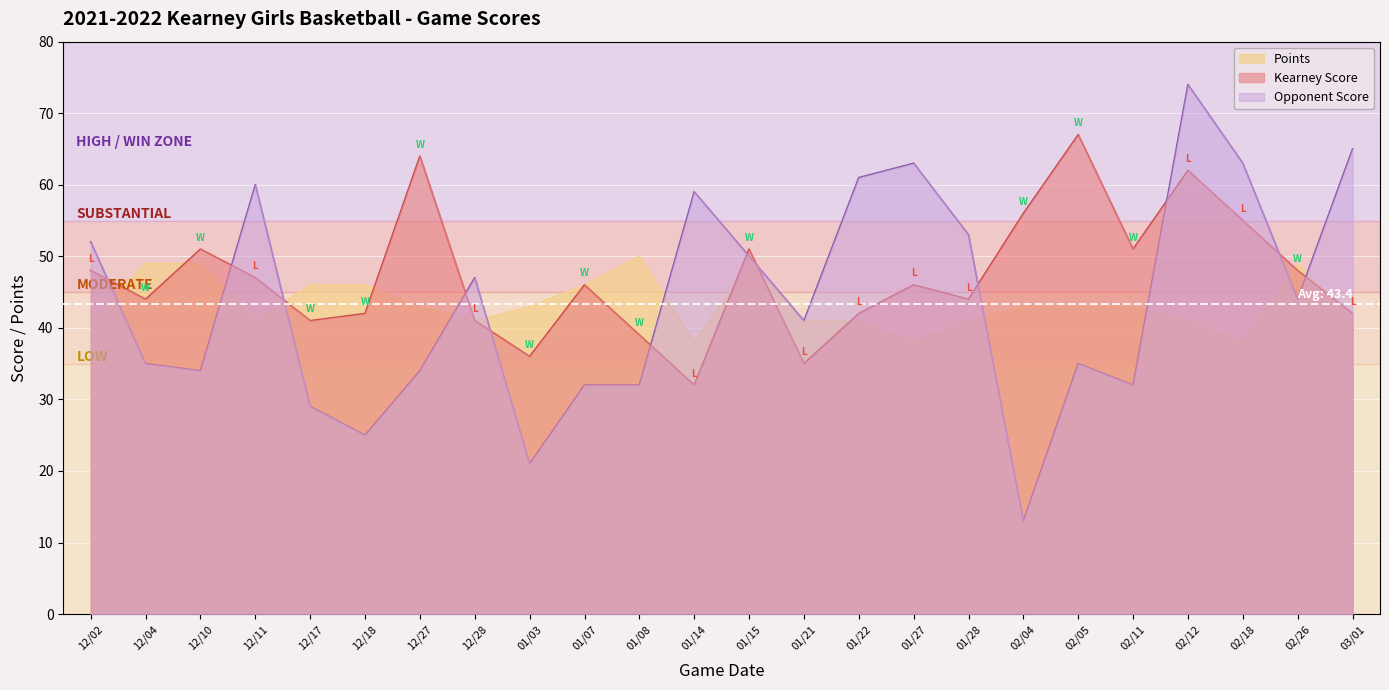

True or false: Points has more than 2 points higher than both neighbors.

True